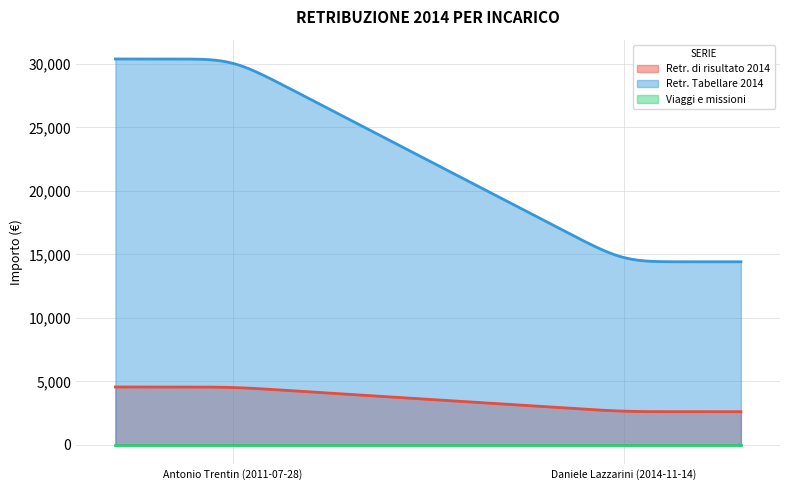

Reading left to right, transcribe all the data shown in this chart.

Retr. di risultato 2014: 4563.7	2619.3
Retr. Tabellare 2014: 30391.8	14421.8
Viaggi e missioni: 0.0	0.0